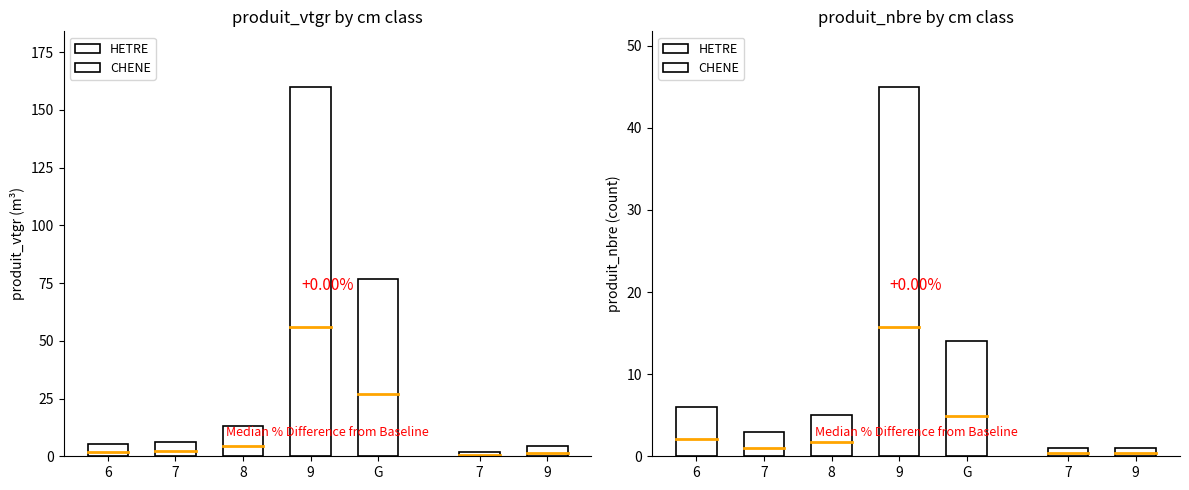

What is the sum of all produit_vtgr values?

267.9